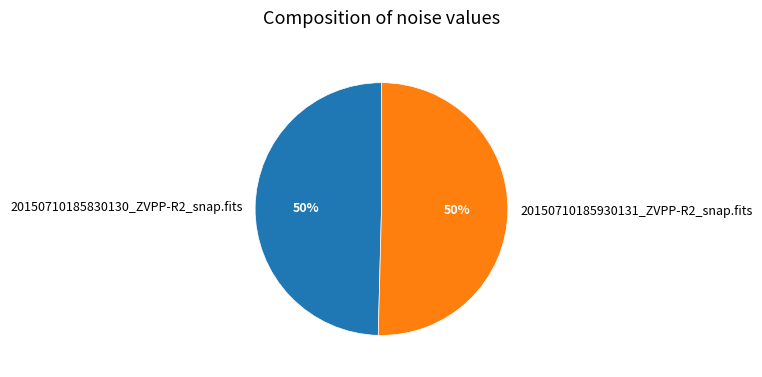

To the nearest percent, what percentage of the pie is 20150710185830130_ZVPP-R2_snap.fits?

50%